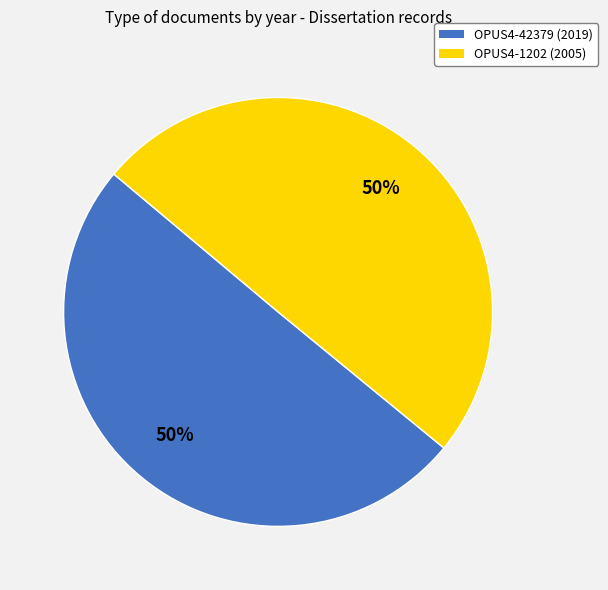

True or false: OPUS4-42379 (2019) accounts for 62% of the total.

False